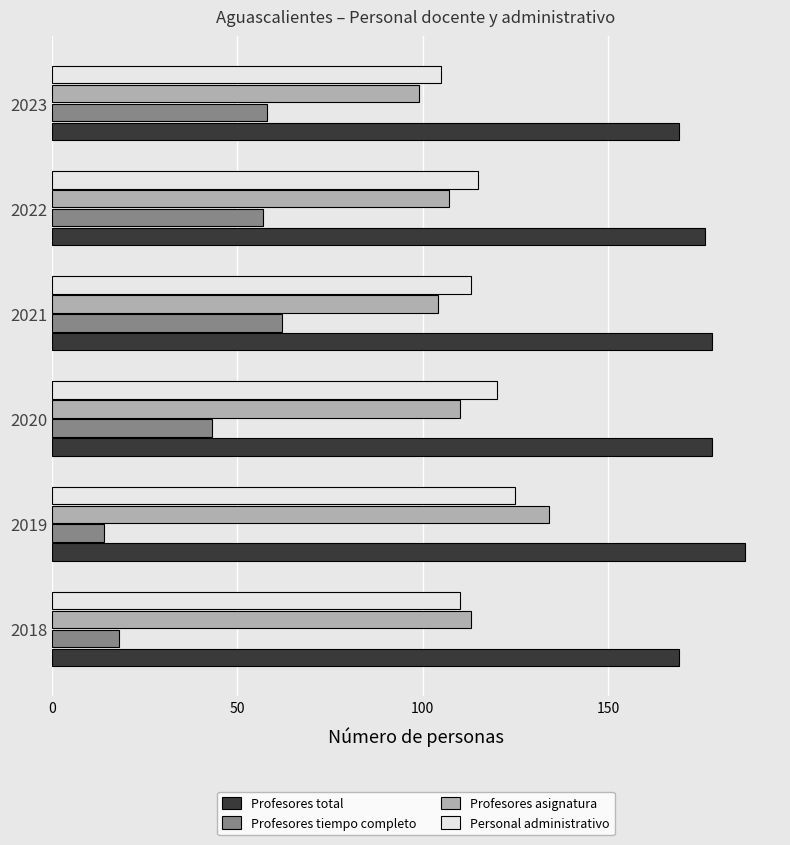

At how many categories does at least one series exceed 54?

6